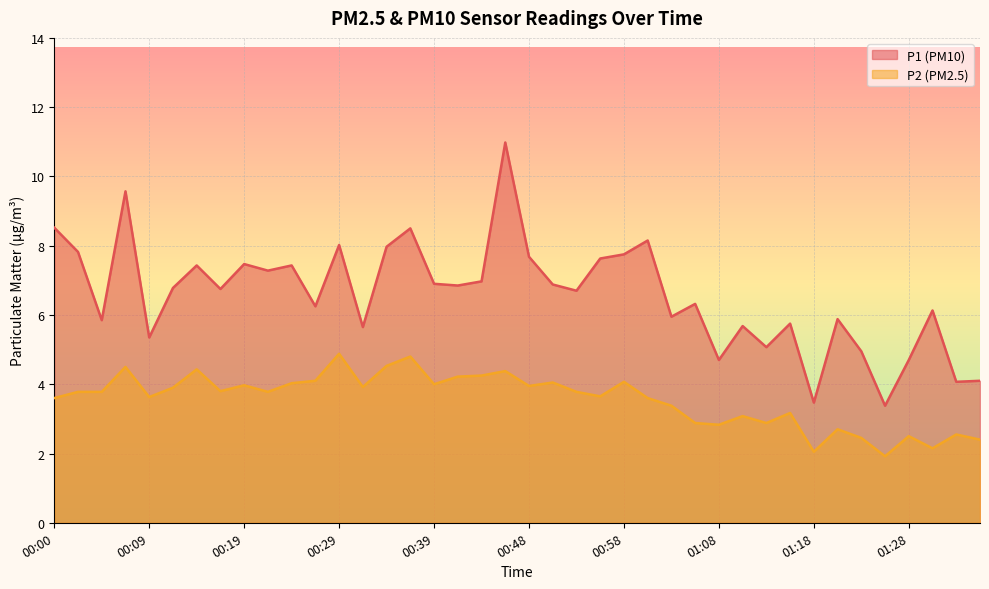

True or false: P2 has more than 2 interior local peaks.

True